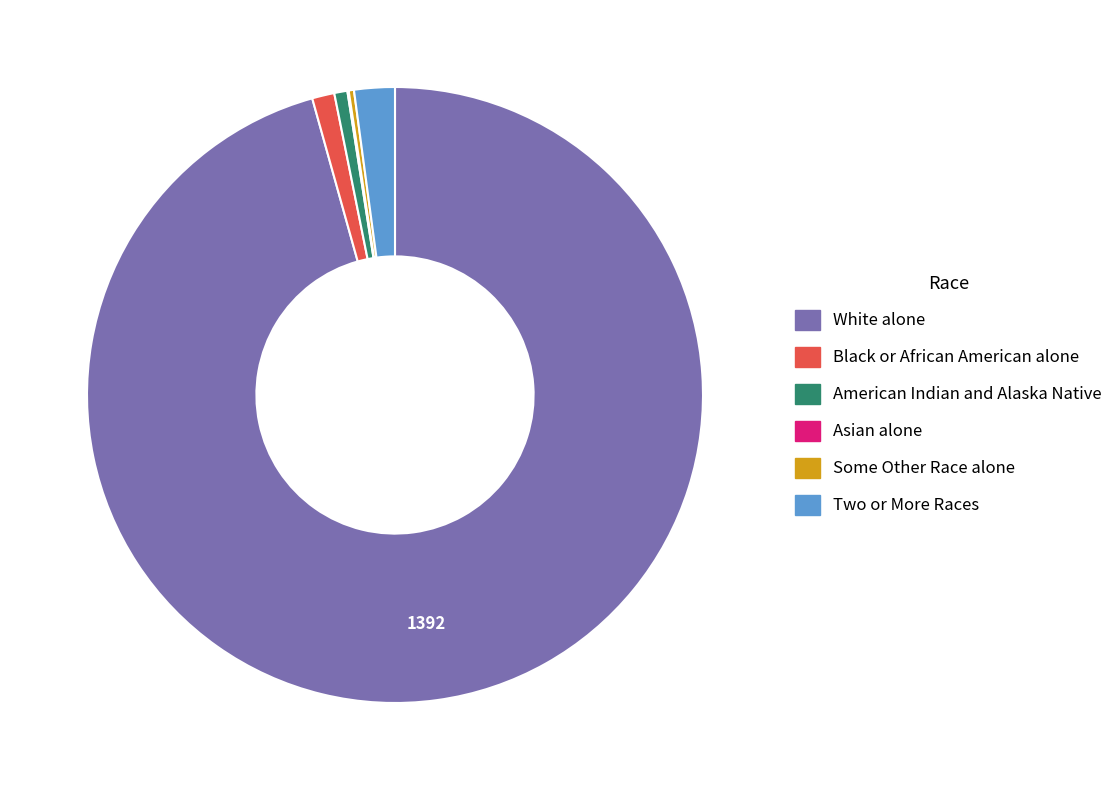

Which category has the biggest portion of the pie?

White alone